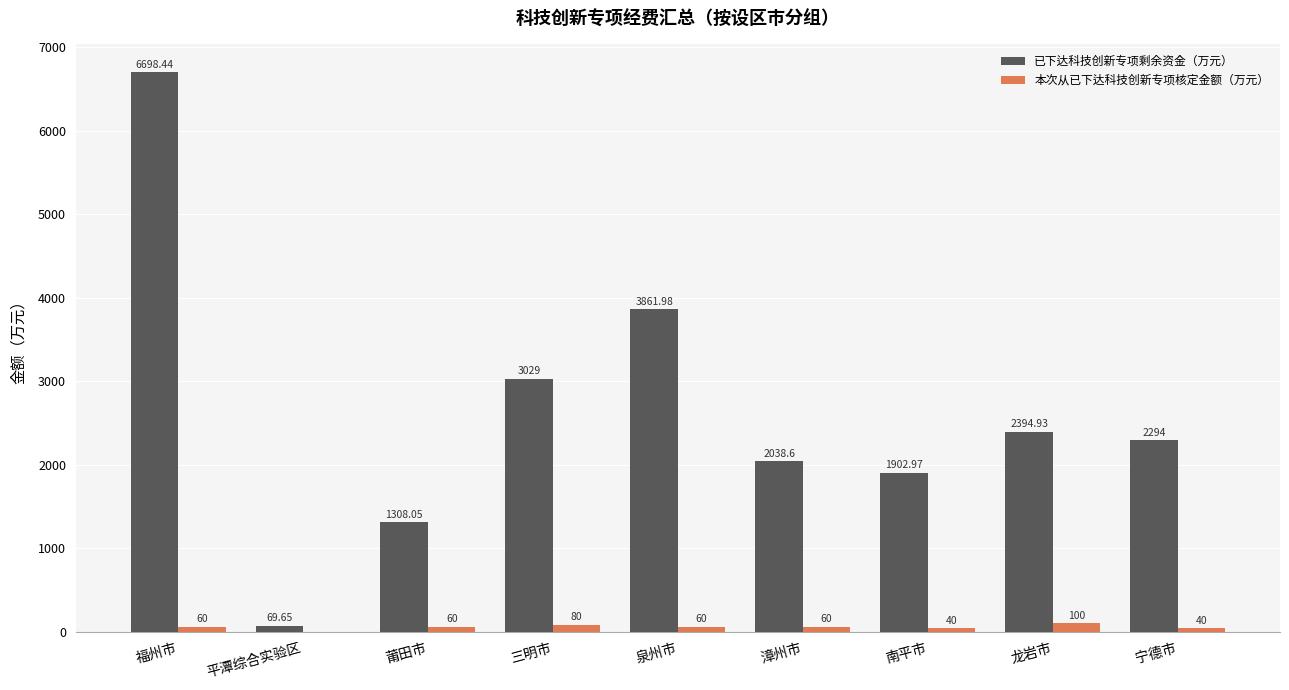

Which category has the highest value in the 已下达科技创新专项剩余资金（万元） series?

福州市